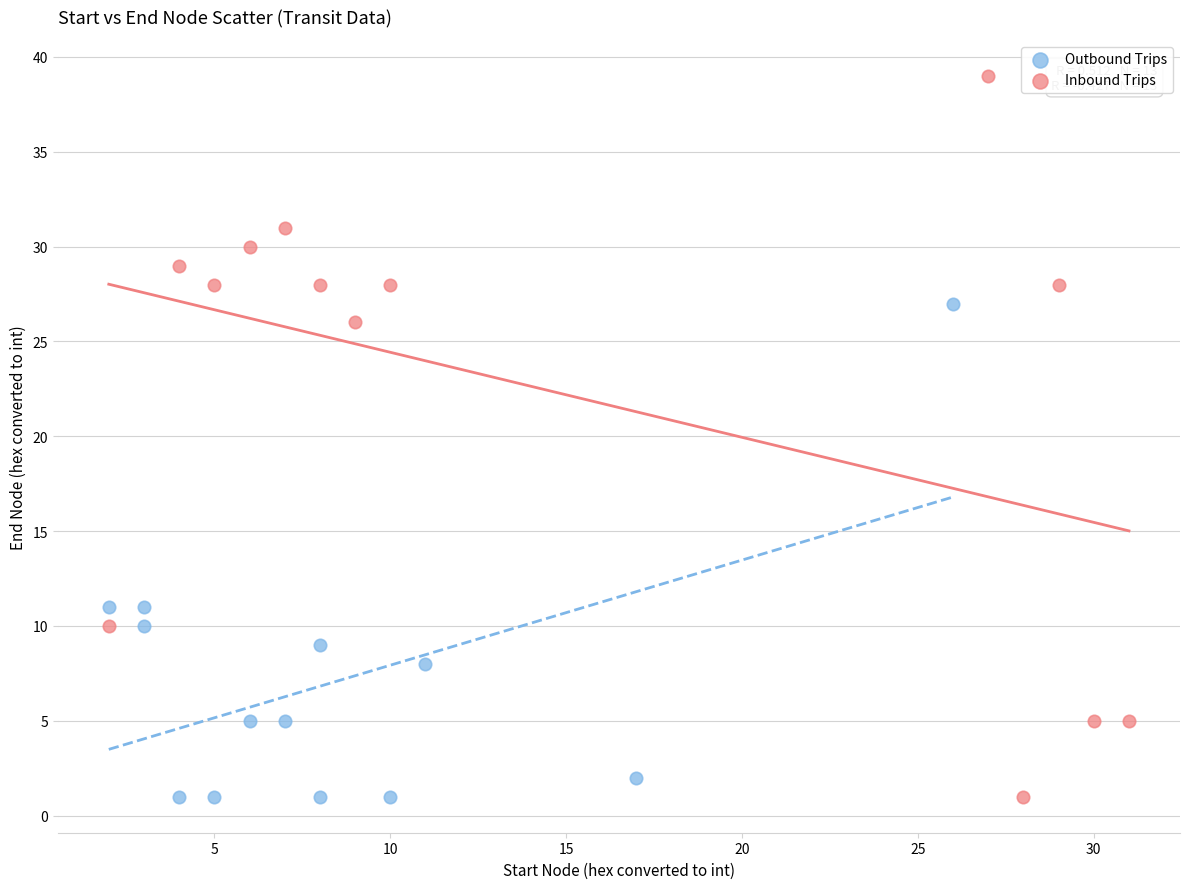

What are all the series names shown in the legend?

Outbound Trips, Inbound Trips